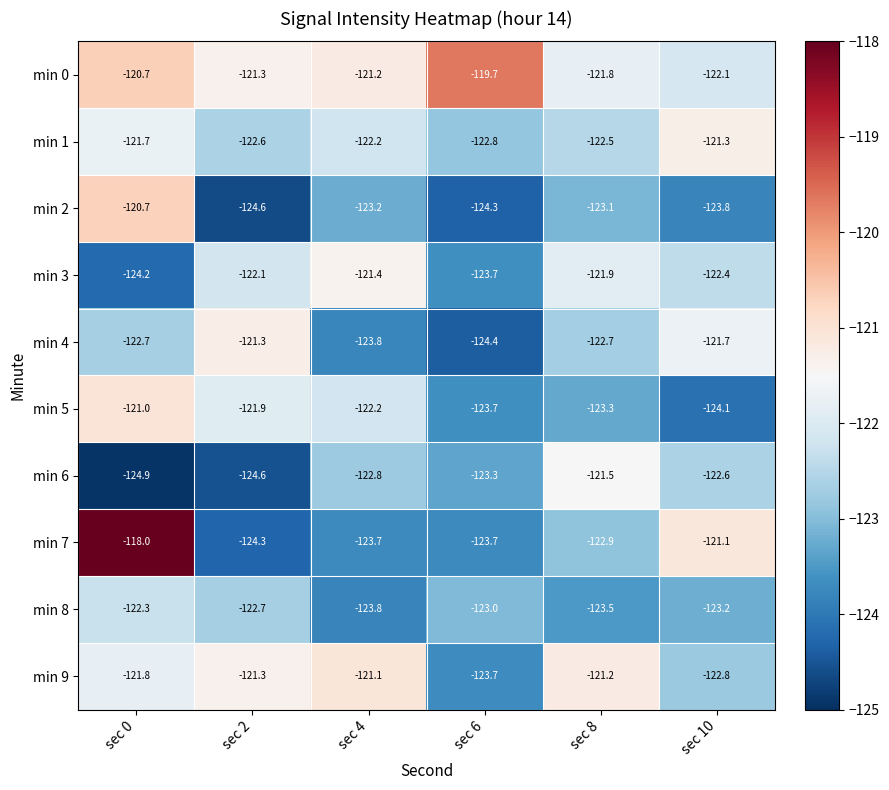

What is the average value of the min 5 series?

-122.7